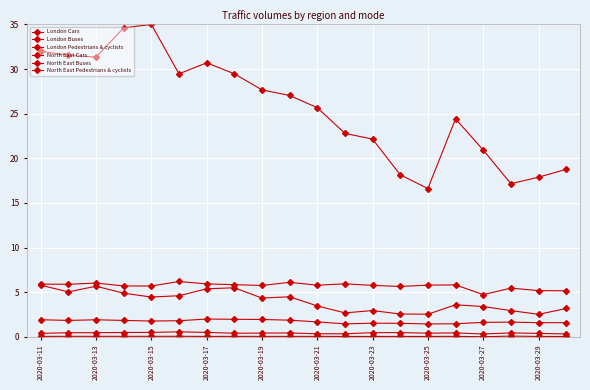

How many lines are shown in the chart?

6